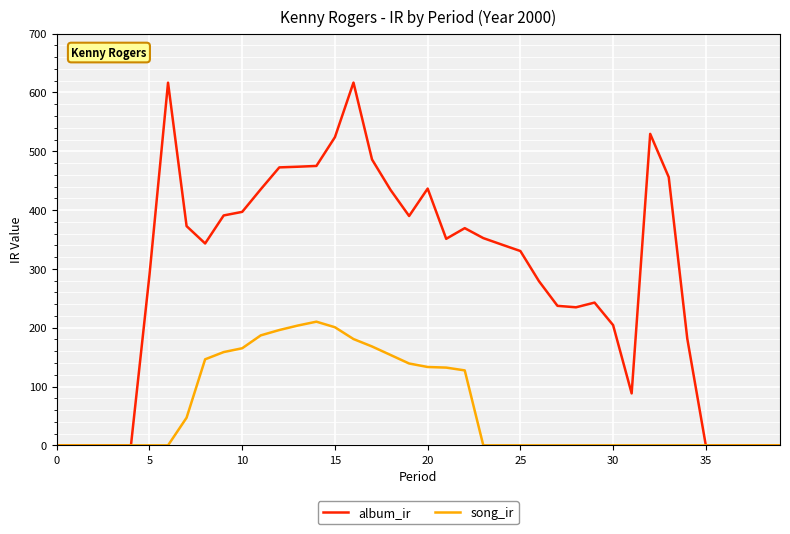

Which series has the largest total across all categories?

album_ir